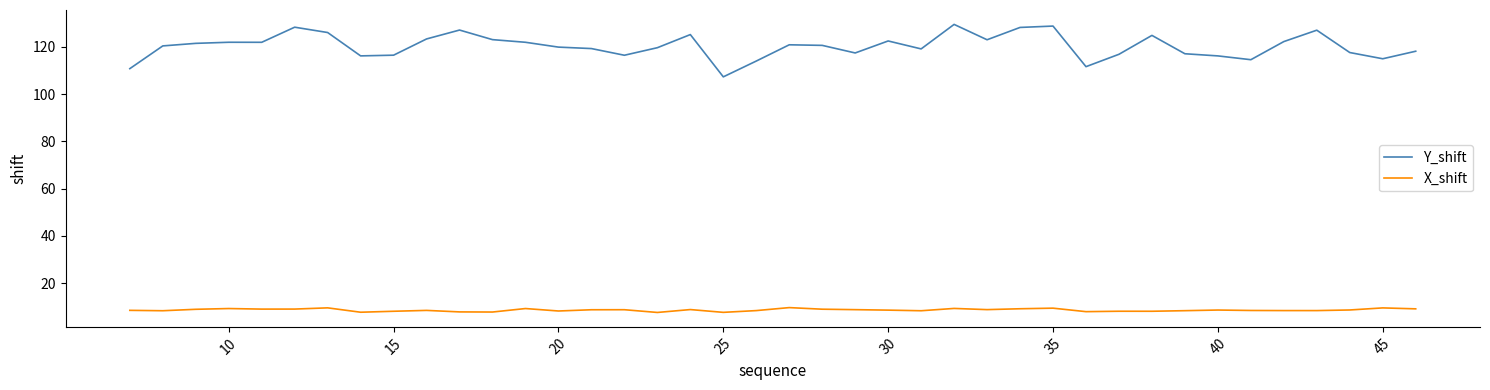

What is the difference between the maximum and minimum values in the Y_shift series?

22.2